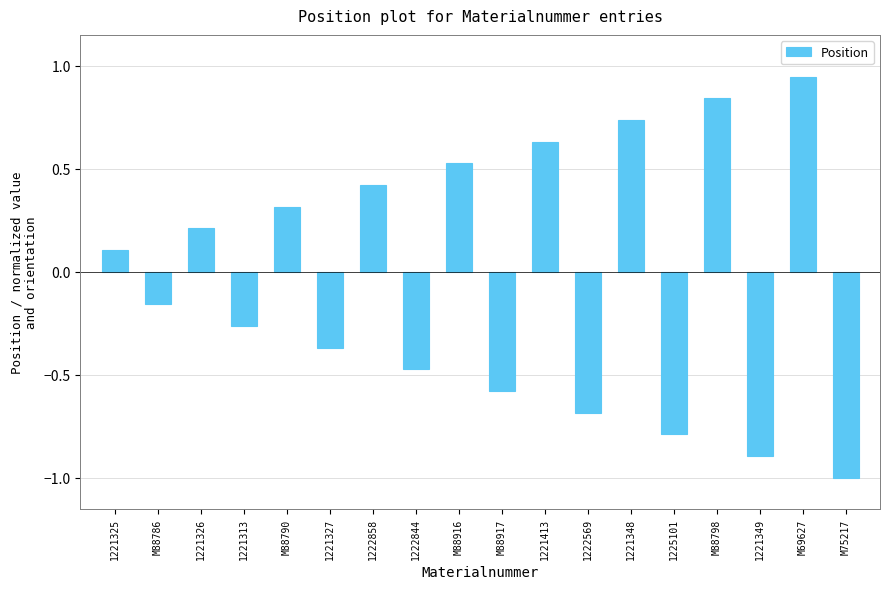

At which label is the value closest to 0?

1221325